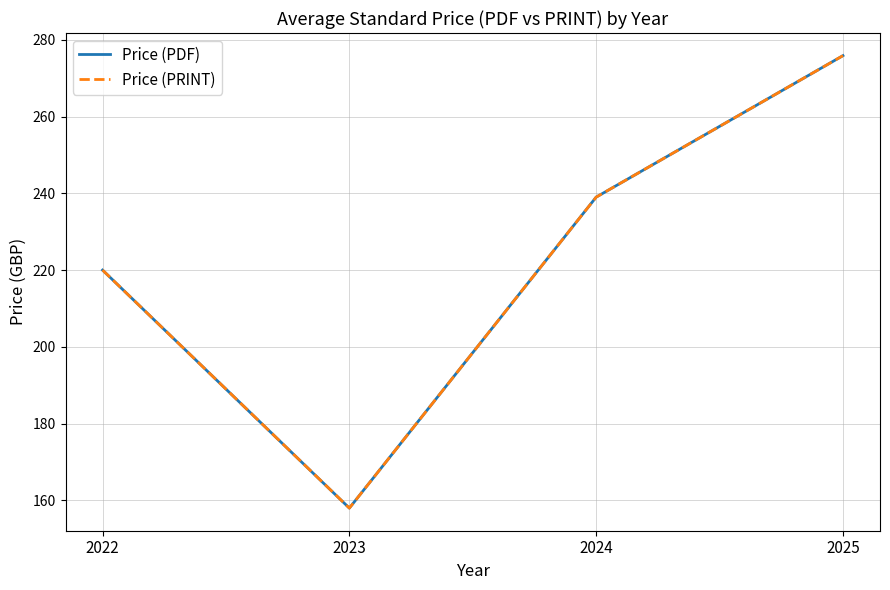

True or false: Price (PDF) has a value of 67.9 at 2023.

False